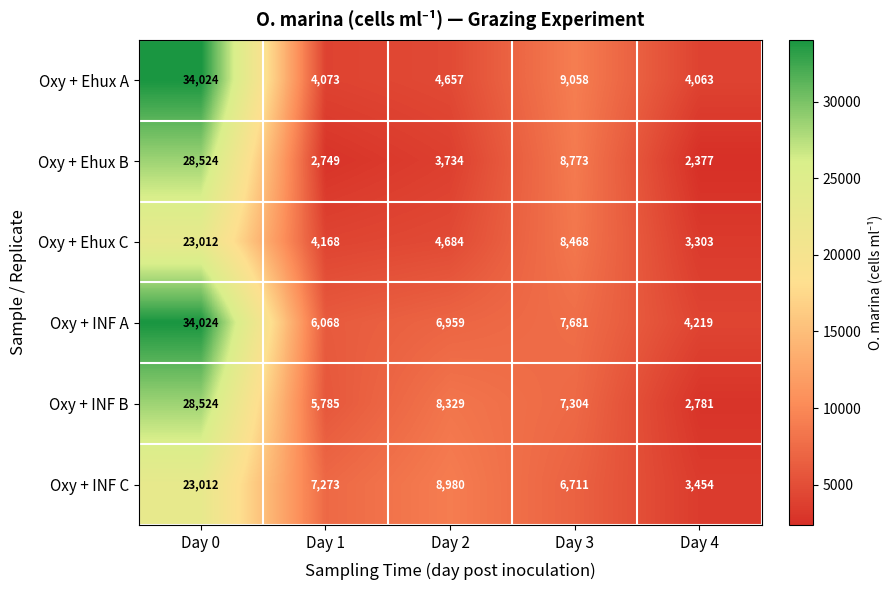

What is the total value across all series at Day 1?

30116